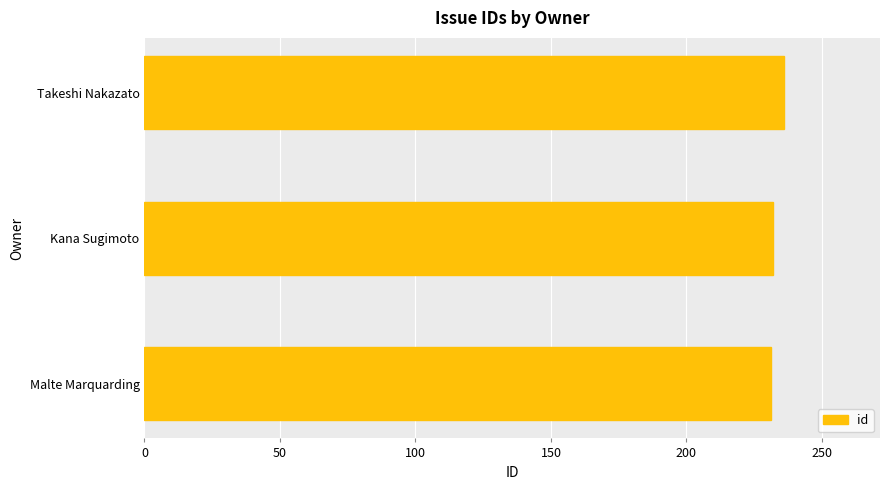

What is the maximum value shown in the chart?

236